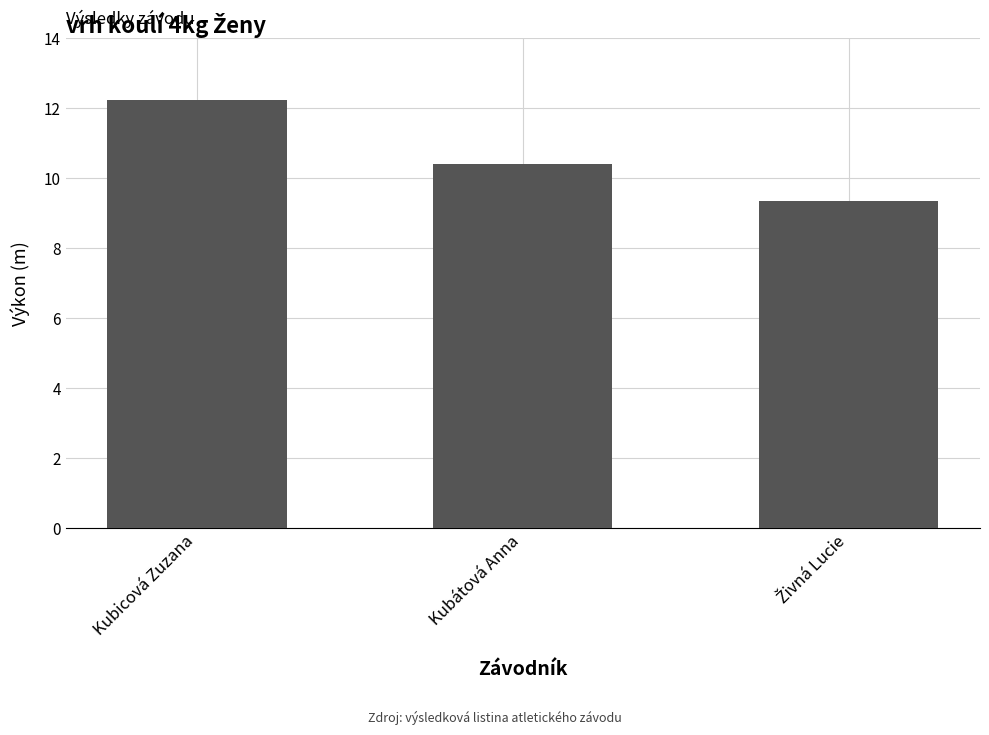

Between Kubicová Zuzana and Kubátová Anna, which is larger?

Kubicová Zuzana